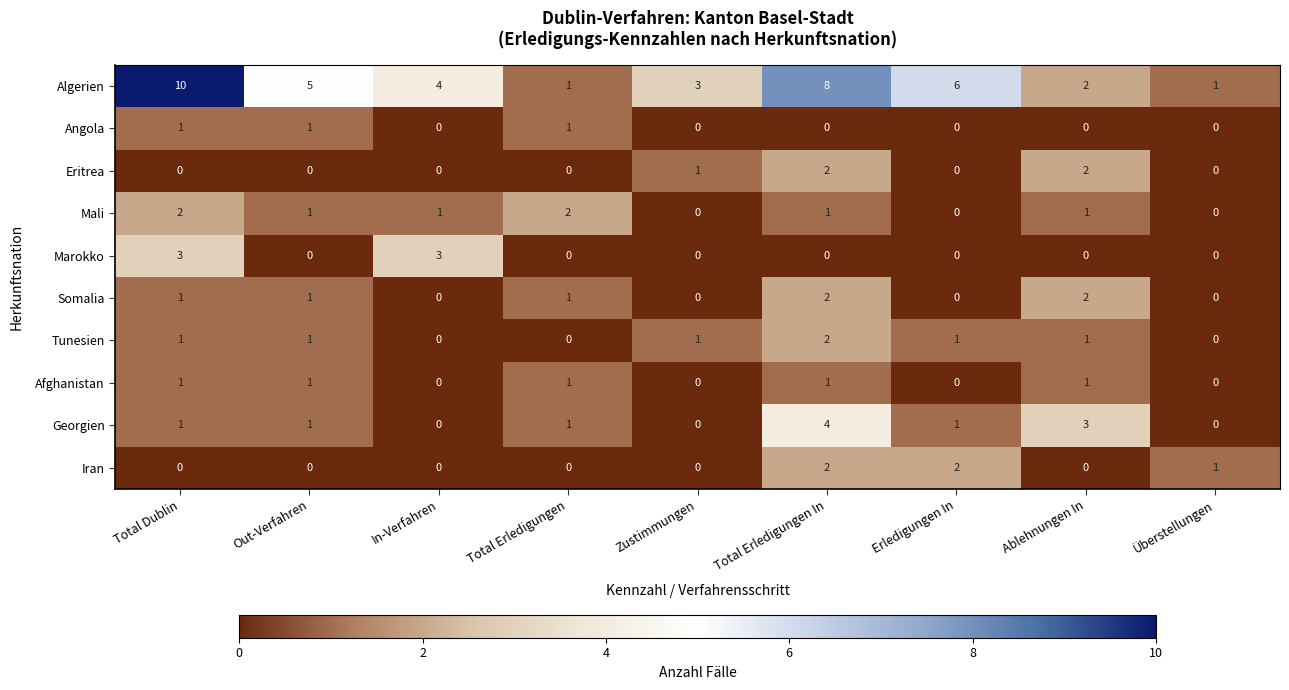

How many categories are shown in the chart?

9